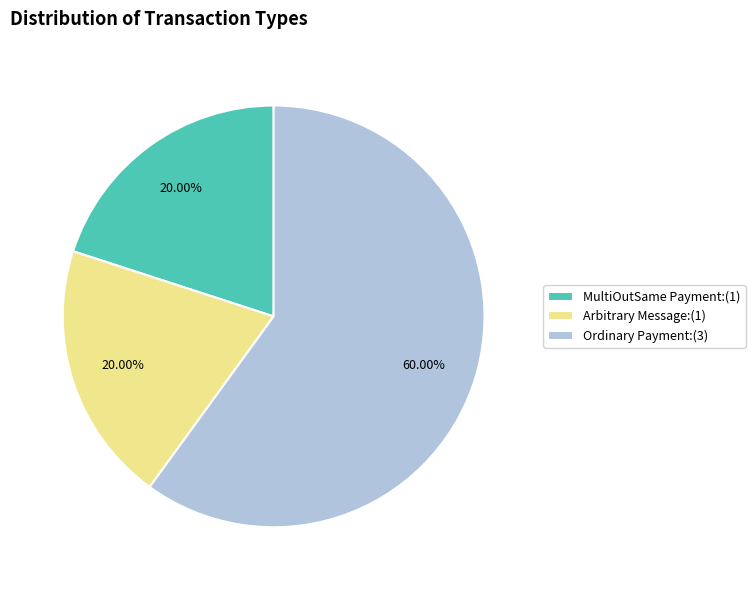

Approximately how many times larger is the value at Arbitrary Message:(1) compared to MultiOutSame Payment:(1)?

1.0